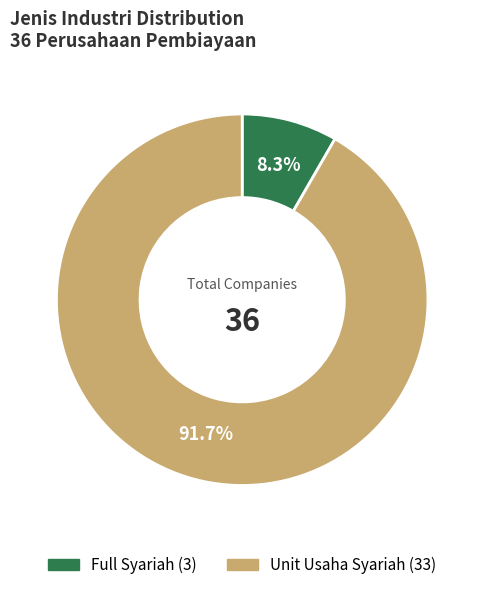

How much of the chart is everything except Unit Usaha Syariah?

8.3%